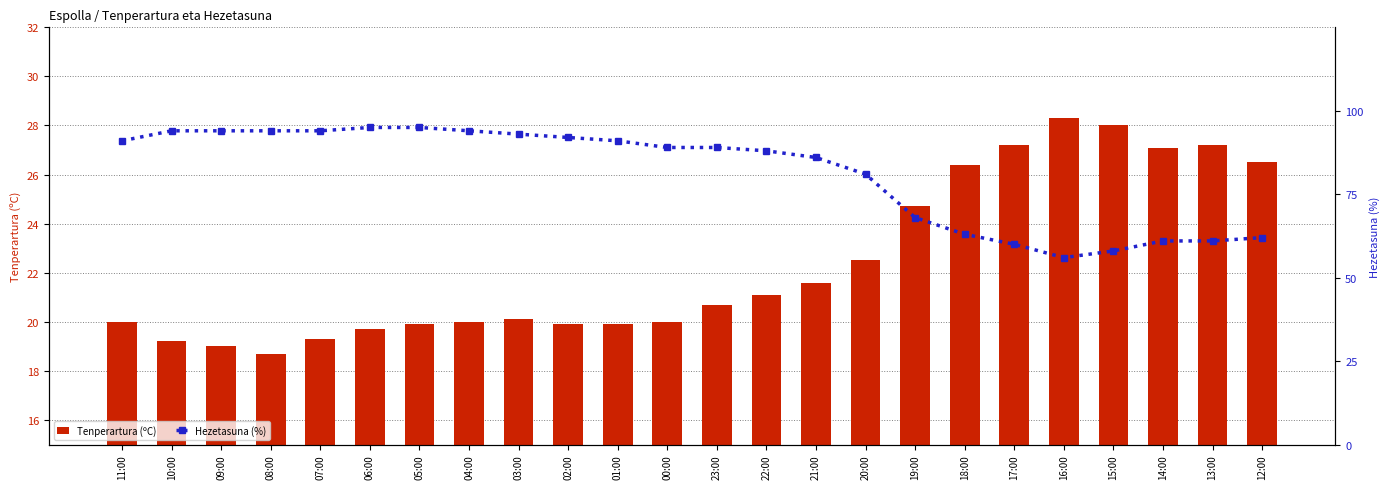

What are all the series names shown in the legend?

Tenperartura (ºC), Hezetasuna (%)